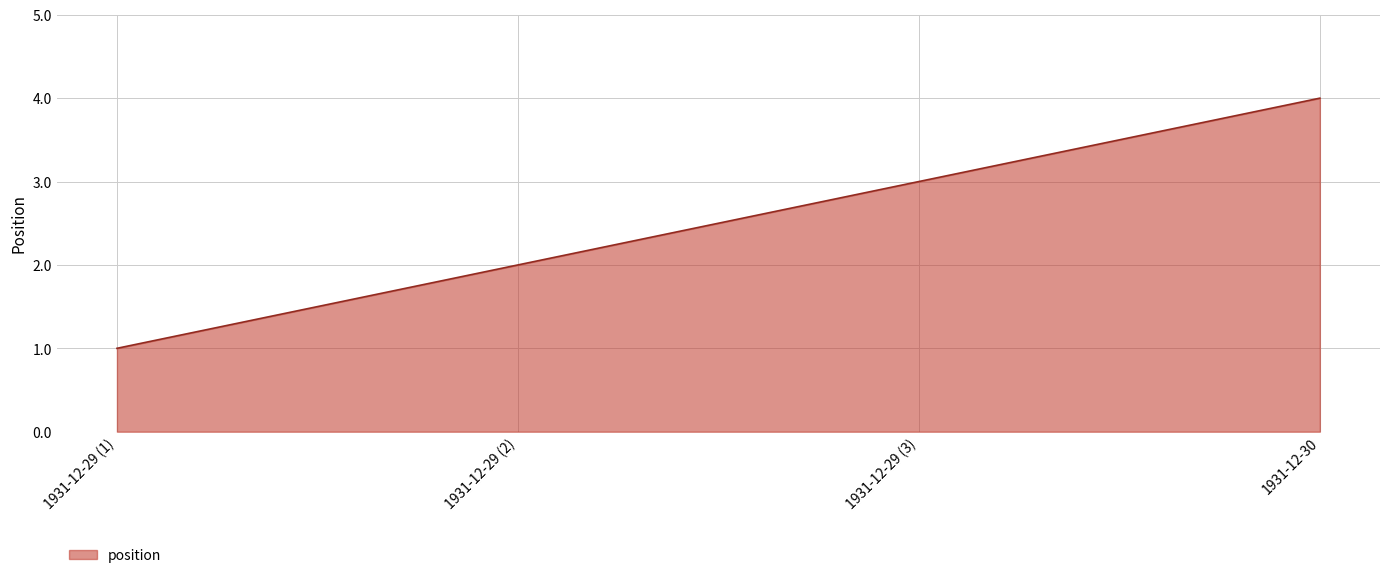

How many lines are shown in the chart?

1